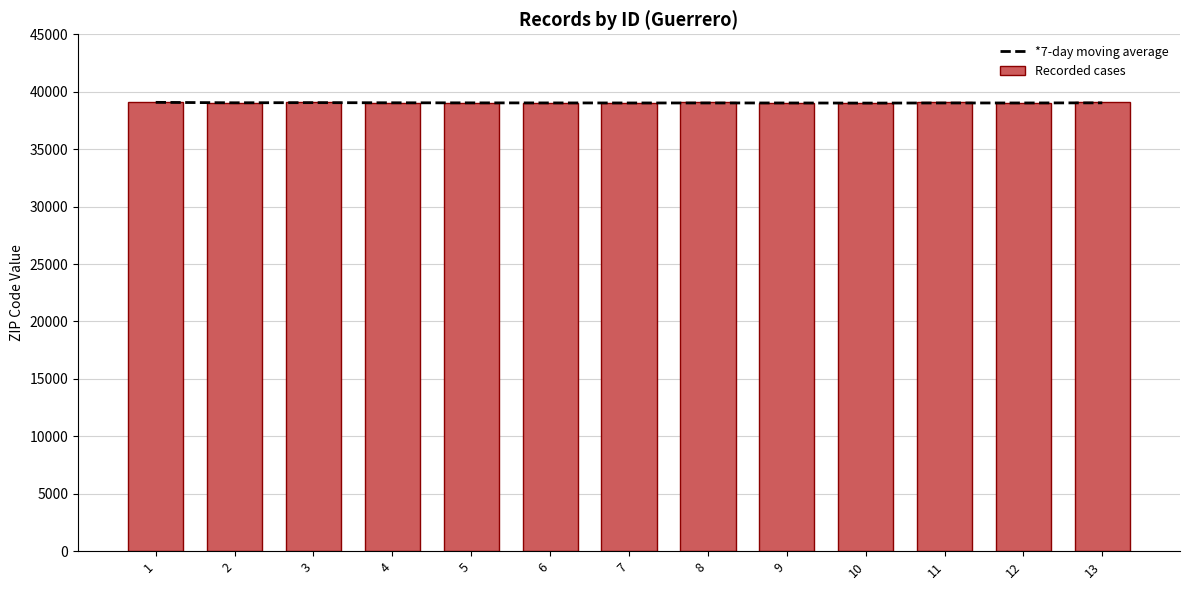

How many categories are shown in the chart?

13